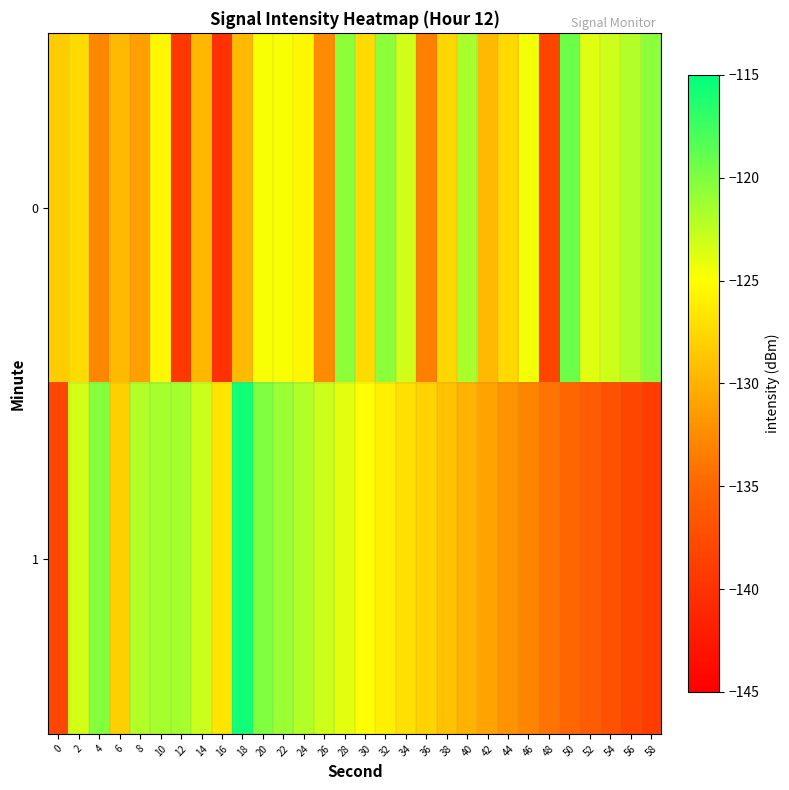

Reading left to right, extract all data points from this chart.

0: 0=-128.3	2=-127.4	4=-132.8	6=-129.5	8=-131.2	10=-125.5	12=-139.6	14=-129.6	16=-140.1	18=-129.5	20=-124.8	22=-124.8	24=-125.5	26=-132.5	28=-120.6	30=-127.4	32=-120.4	34=-123.2	36=-133.3	38=-127.6	40=-121.6	42=-129.5	44=-127.4	46=-124.6	48=-138.3	50=-119.3	52=-123.7	54=-123.0	56=-122.0	58=-120.4
1: 0=-138.0	2=-123.3	4=-120.2	6=-128.1	8=-122.0	10=-121.5	12=-121.5	14=-122.9	16=-126.6	18=-115.7	20=-120.0	22=-121.0	24=-122.0	26=-123.0	28=-124.0	30=-125.0	32=-126.0	34=-127.0	36=-128.0	38=-129.0	40=-130.0	42=-131.0	44=-132.0	46=-133.0	48=-134.0	50=-135.0	52=-136.0	54=-137.0	56=-138.0	58=-139.0